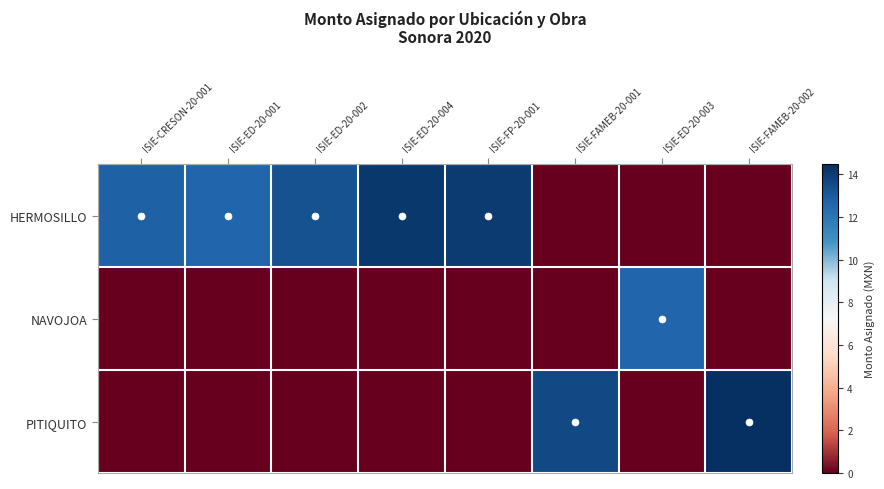

Reading right to left, what are all the values shown in this chart?

HERMOSILLO: ISIE-FAMEB-20-002=0.0	ISIE-ED-20-003=0.0	ISIE-FAMEB-20-001=0.0	ISIE-FP-20-001=14.1	ISIE-ED-20-004=14.2	ISIE-ED-20-002=13.3	ISIE-ED-20-001=12.6	ISIE-CRESON-20-001=12.8
NAVOJOA: ISIE-FAMEB-20-002=0.0	ISIE-ED-20-003=12.6	ISIE-FAMEB-20-001=0.0	ISIE-FP-20-001=0.0	ISIE-ED-20-004=0.0	ISIE-ED-20-002=0.0	ISIE-ED-20-001=0.0	ISIE-CRESON-20-001=0.0
PITIQUITO: ISIE-FAMEB-20-002=14.5	ISIE-ED-20-003=0.0	ISIE-FAMEB-20-001=13.6	ISIE-FP-20-001=0.0	ISIE-ED-20-004=0.0	ISIE-ED-20-002=0.0	ISIE-ED-20-001=0.0	ISIE-CRESON-20-001=0.0